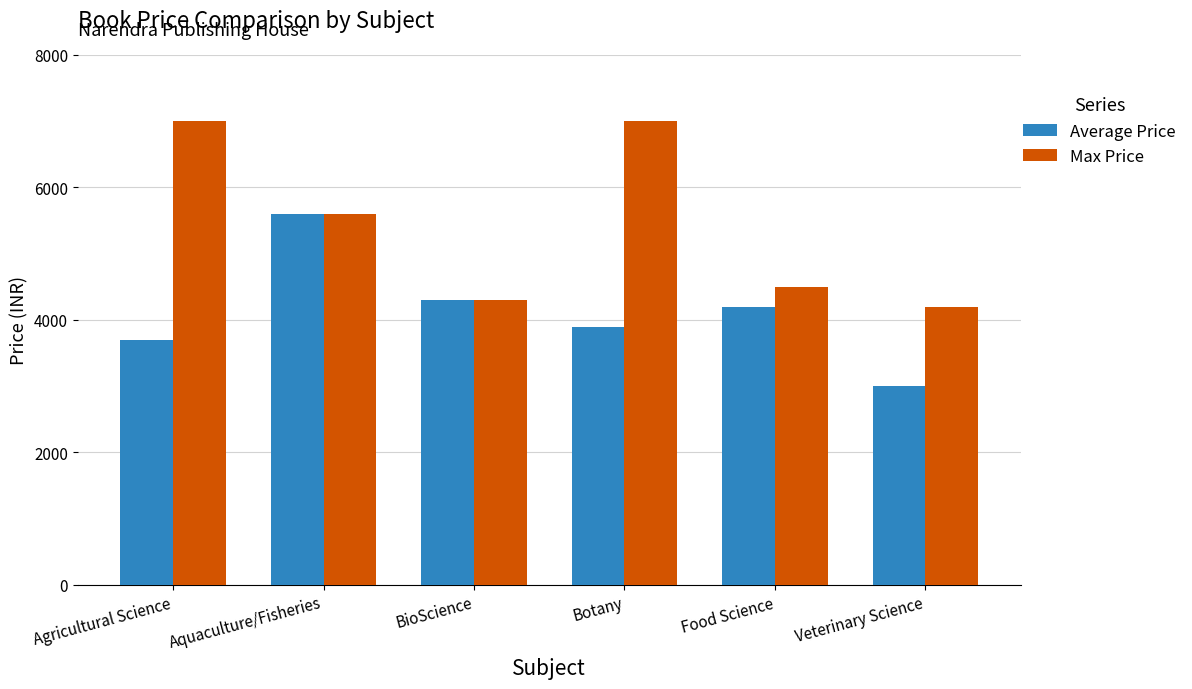

What is the total value across all series at Botany?

10890